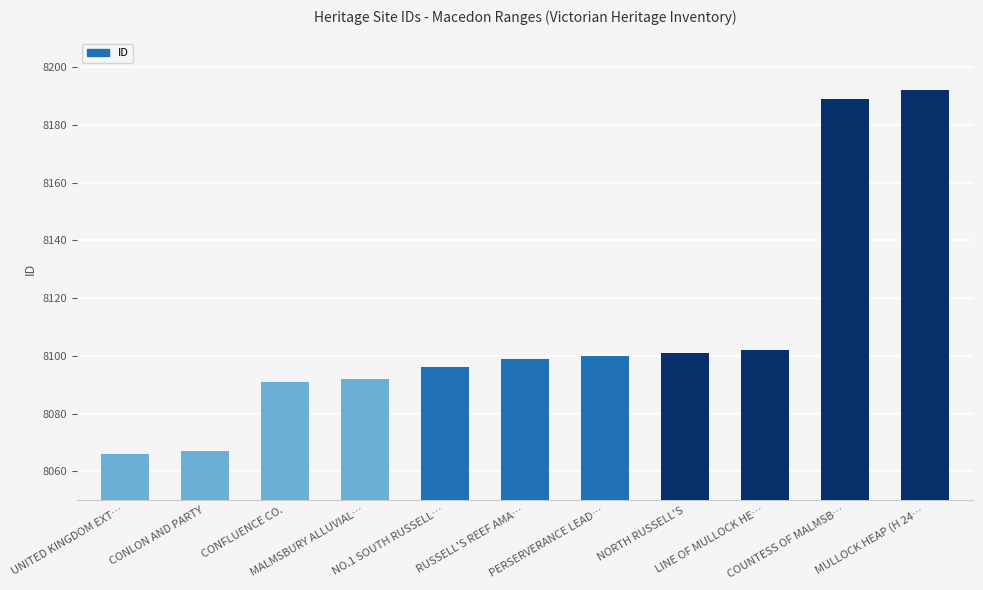

The value at PERSERVERANCE LEAD… is 13158. True or false?

False